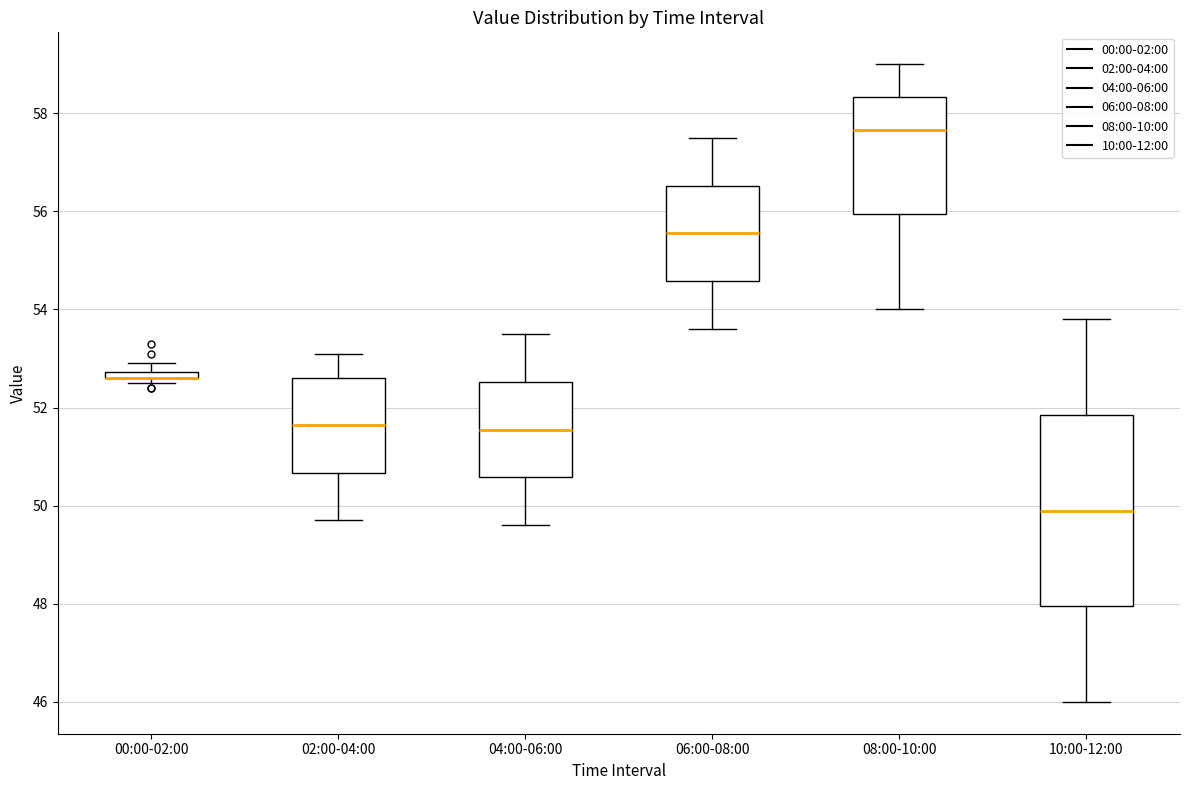

Where does the lower whisker of the box for 08:00-10:00 end on the y-axis? The values are not printed on the chart, so give them approximately, as read against the axis.

54.0